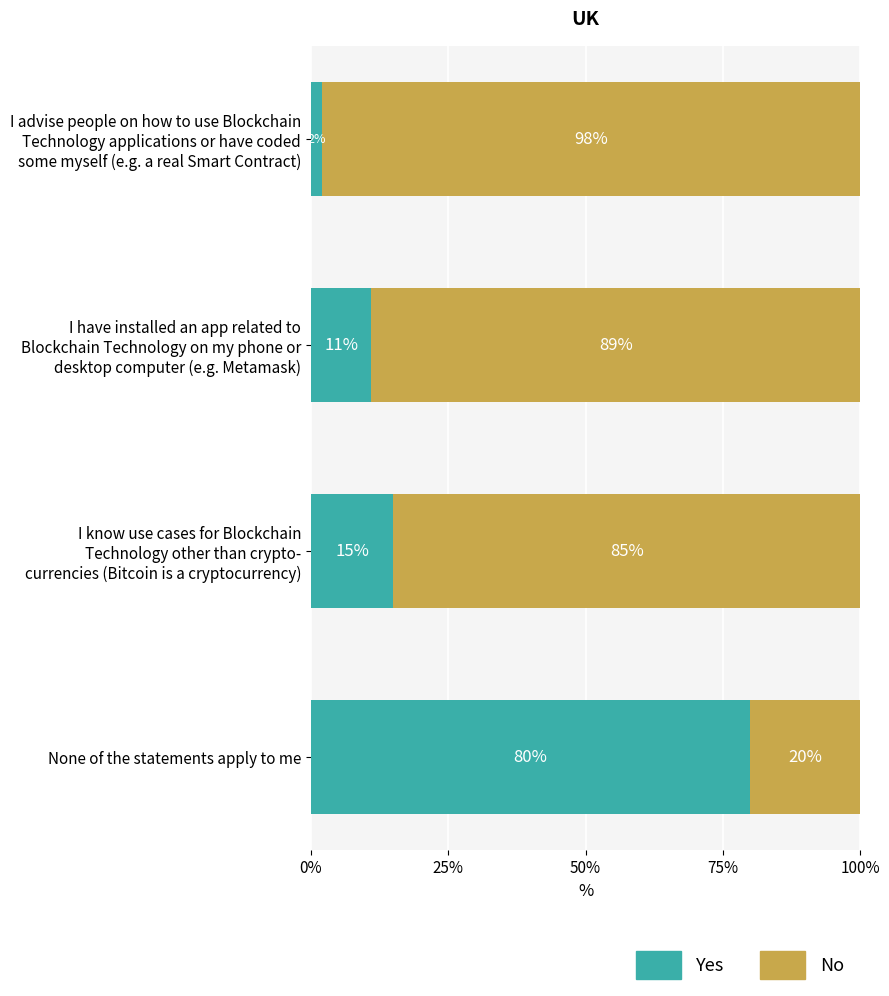

What is the maximum value for Yes?

80